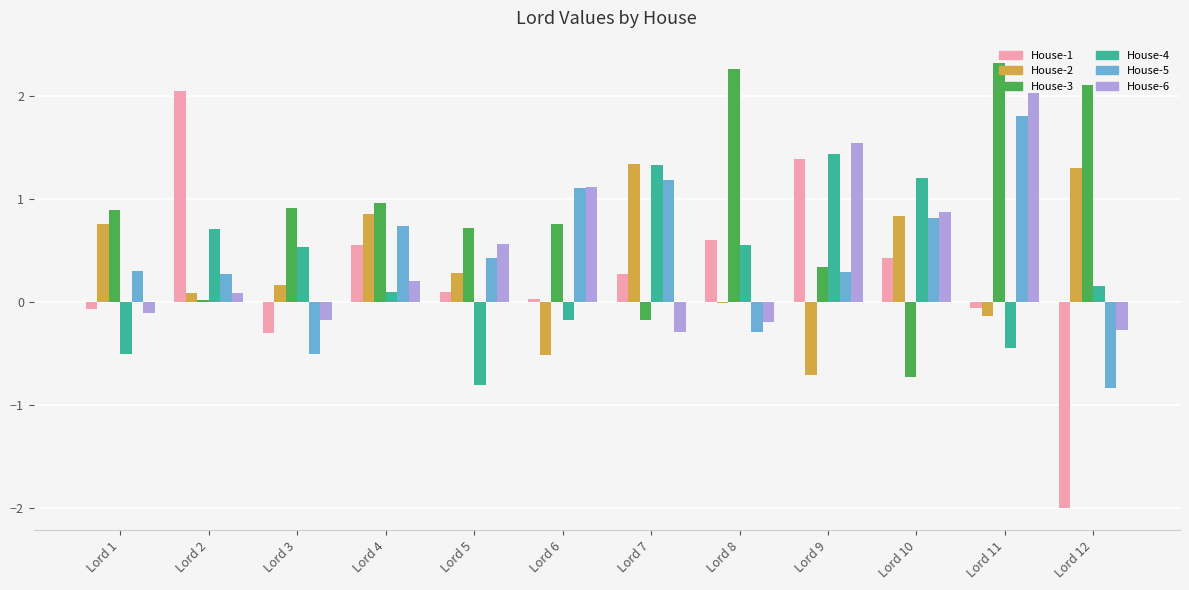

What is the approximate value of House-3 at Lord 5?

0.7